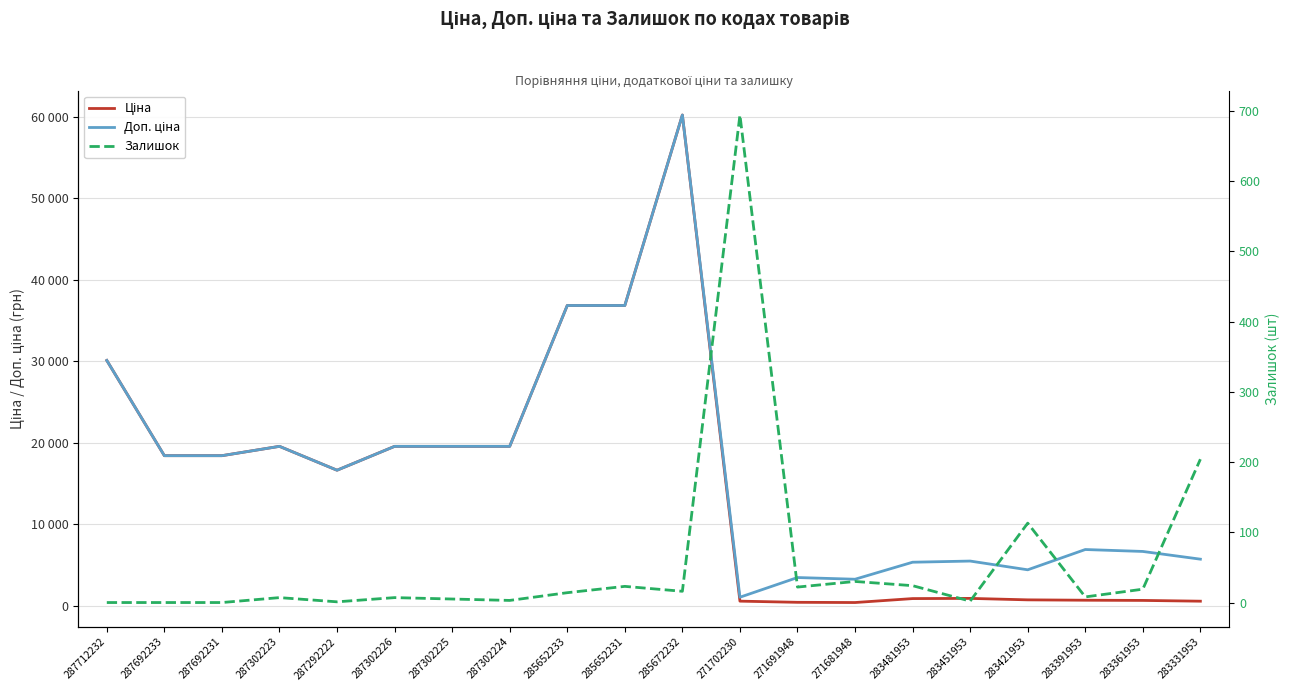

What is the label of the 12th point from the left?

271702230